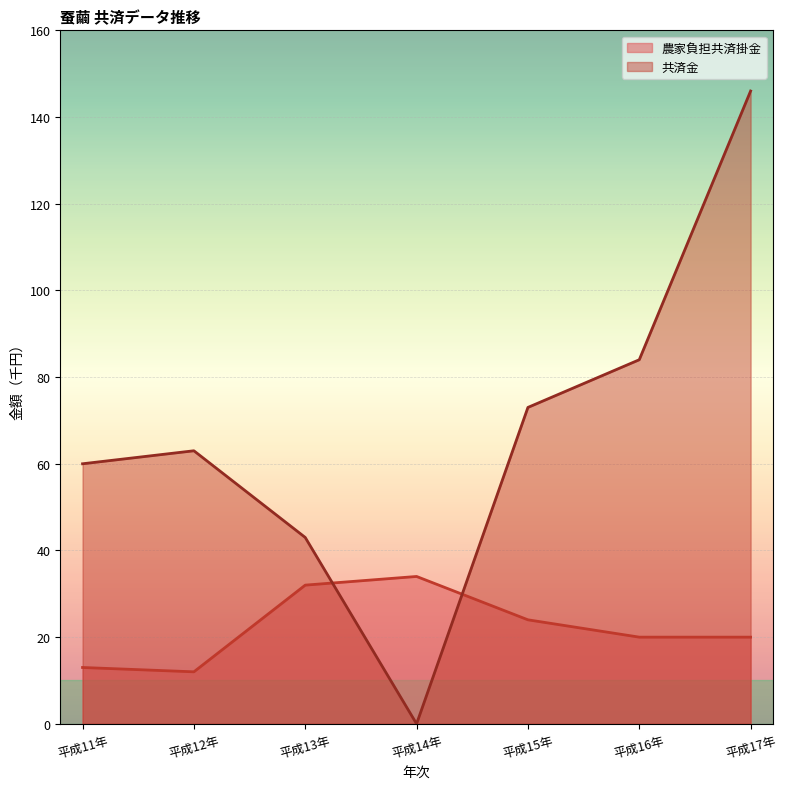

Which series has the widest spread of values?

共済金